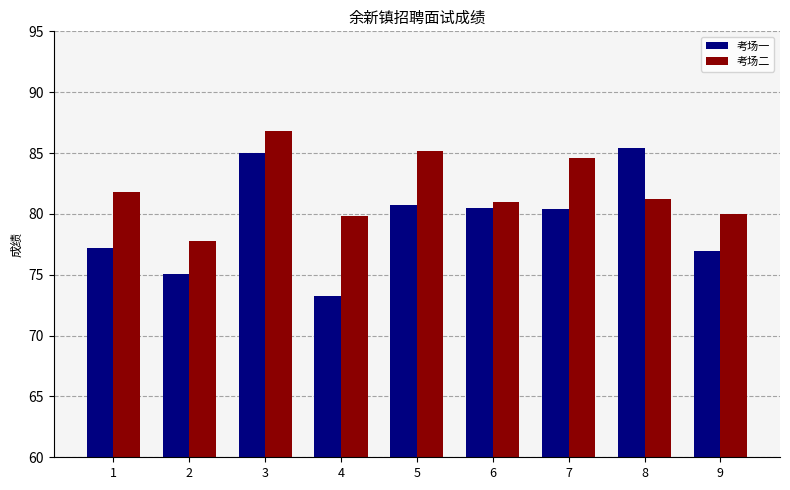

Read the 考场一 value at 9.

77.0